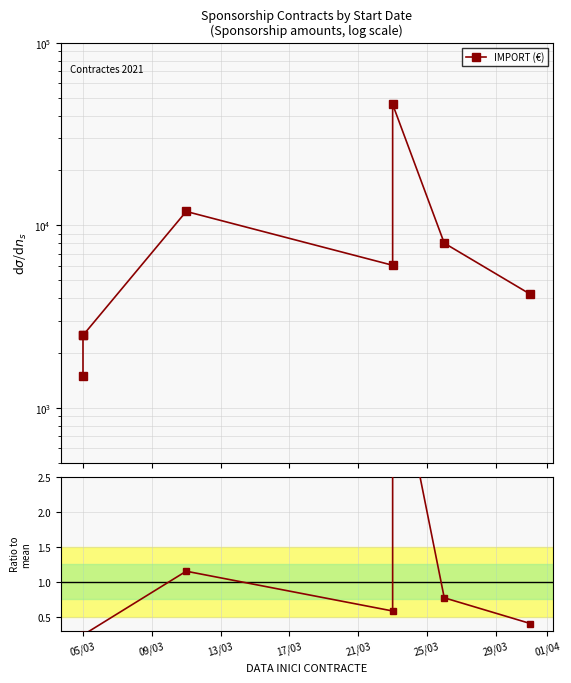

Which series changed the most between 13/03 and 17/03?

IMPORT (€)